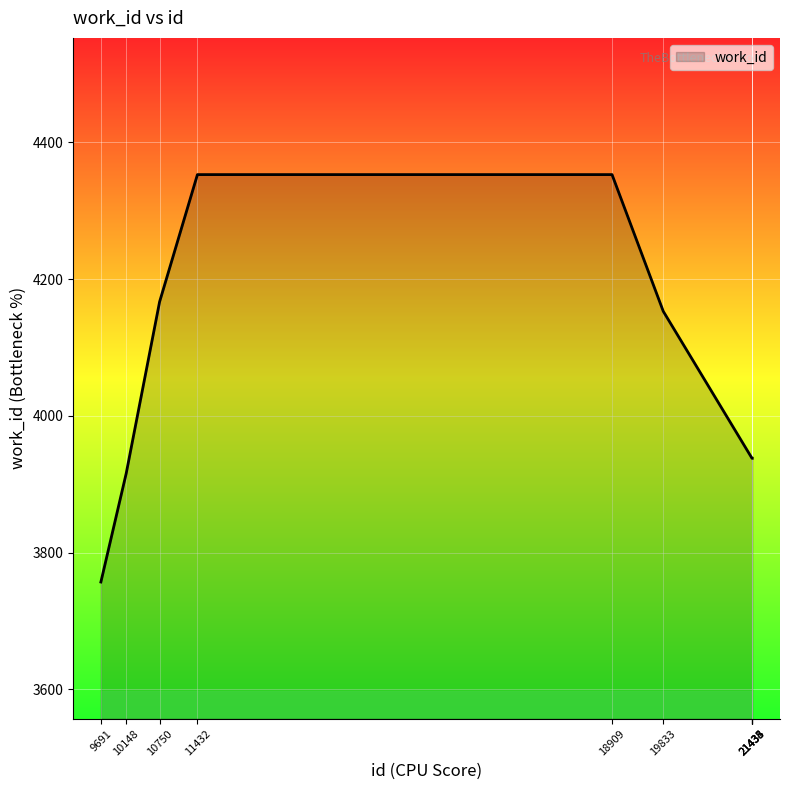

Reading left to right, transcribe all the data shown in this chart.

3757	3916	4167	4353	4353	4153	3938	3938	3938	3938